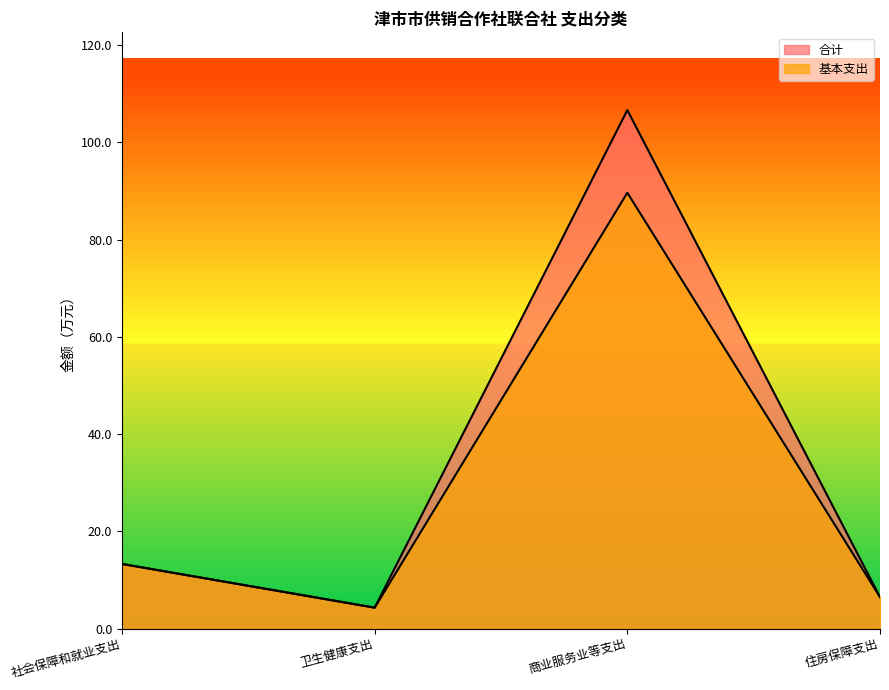

How many data points in 基本支出 are above 13?

2